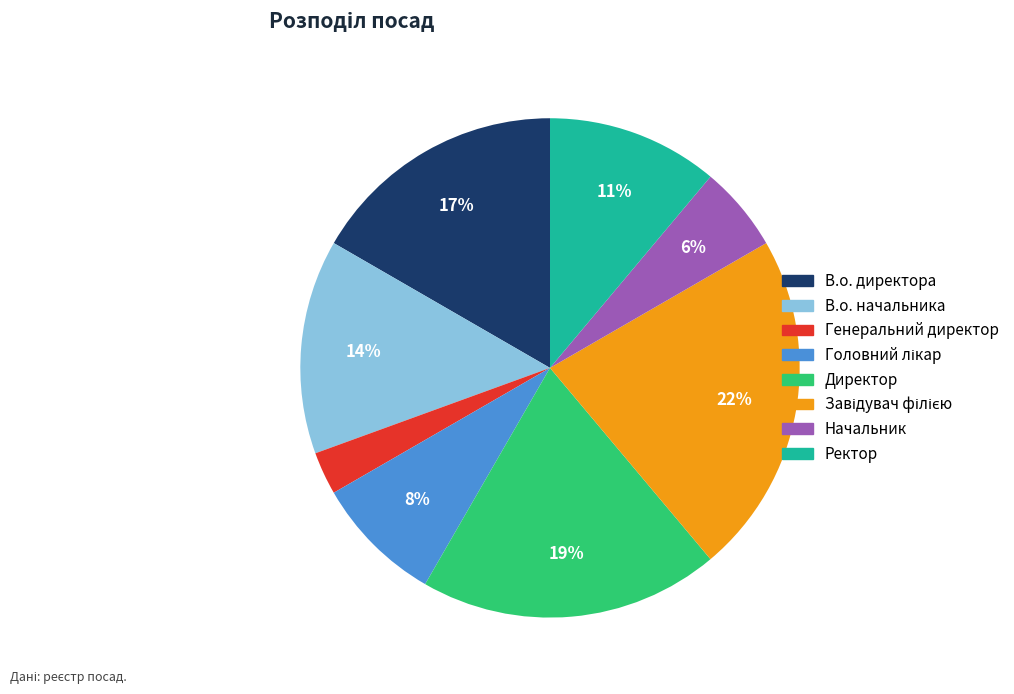

What percentage is the Генеральний директор slice, to the nearest percent?

3%